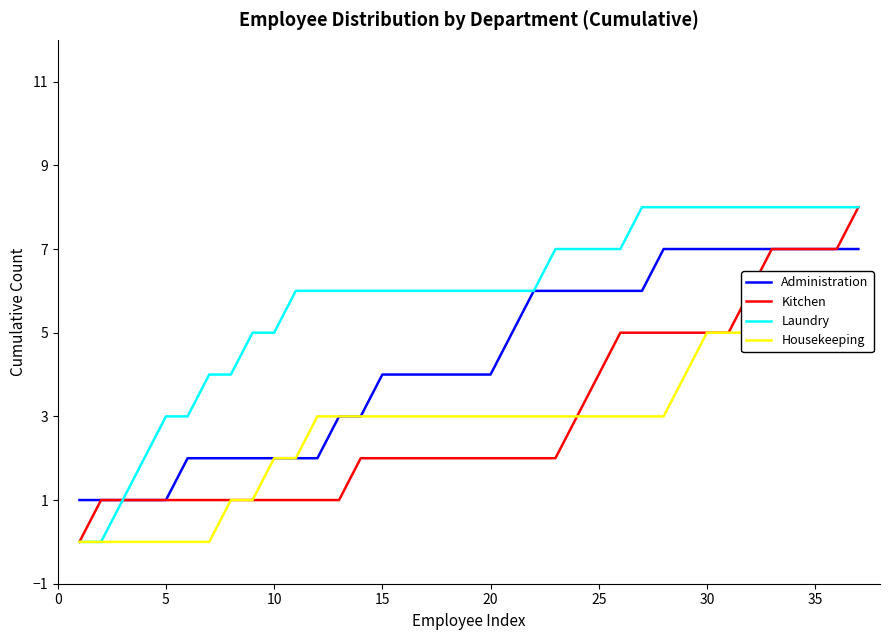

What is the difference between the second highest and second lowest values in the Housekeeping series?

6